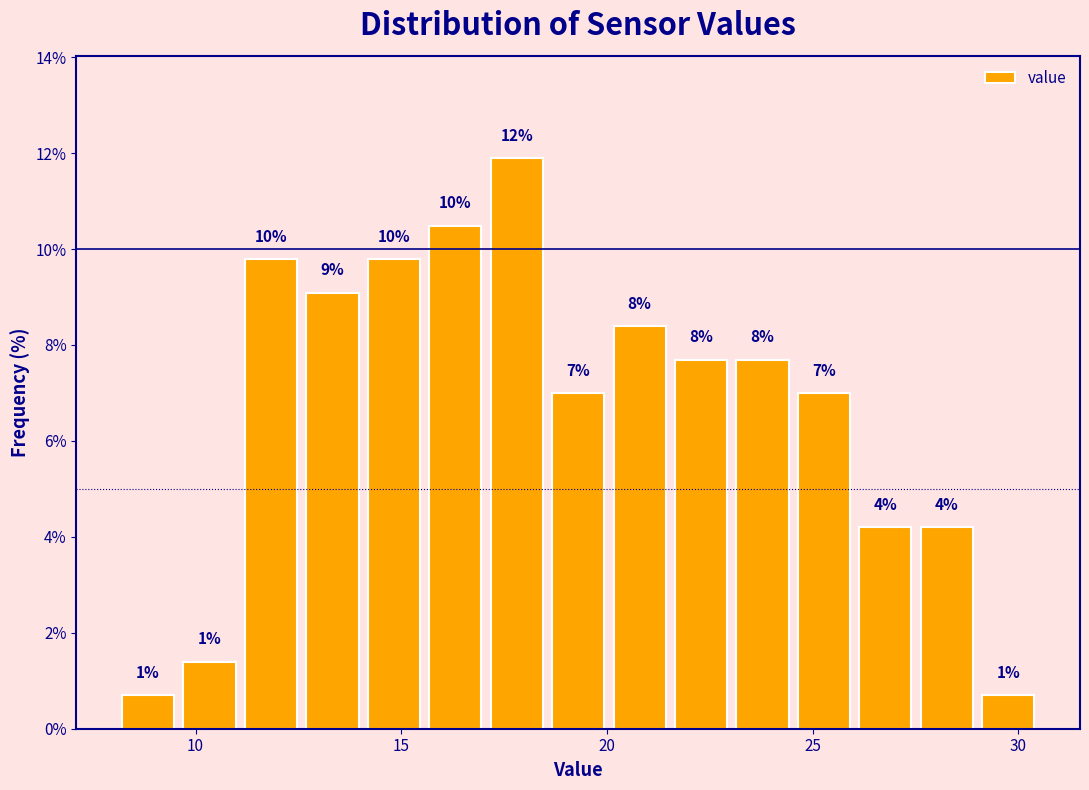

Read against the x-axis, roughly where is the centre of the tallest bar?

18.0